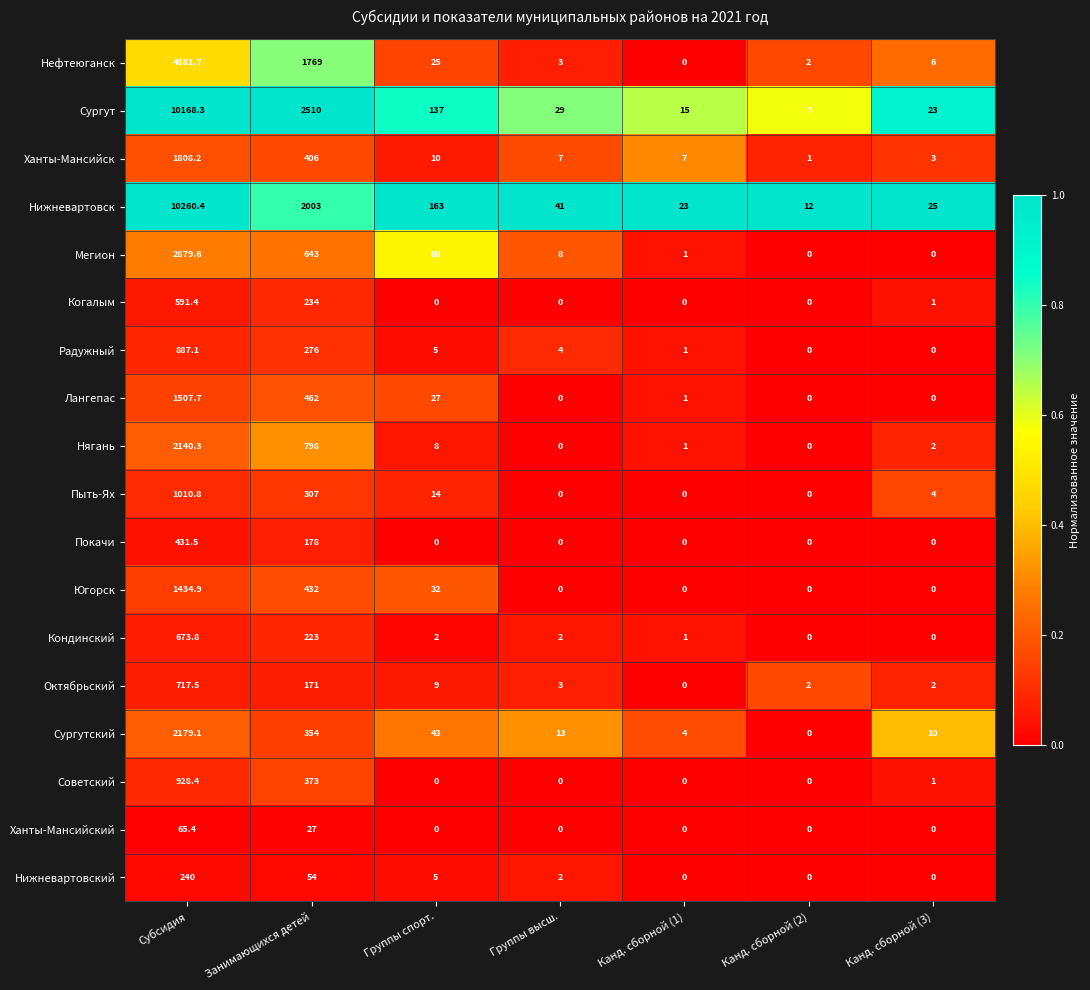

How many categories are shown in the chart?

7